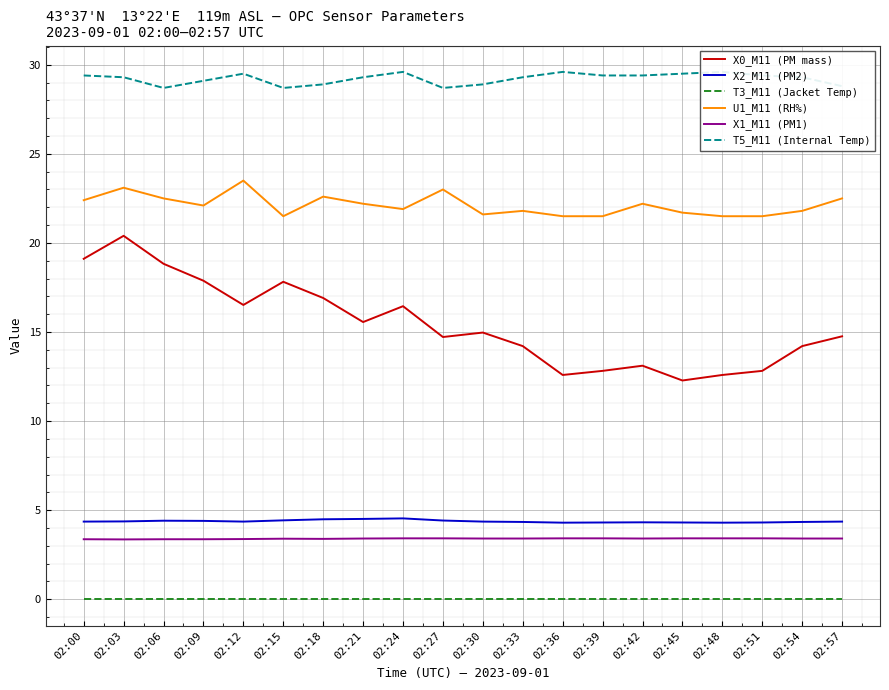

Rank the series at 02:15 from highest to lowest value.

T5_M11 (Internal Temp), U1_M11 (RH%), X0_M11 (PM mass), X2_M11 (PM2), X1_M11 (PM1), T3_M11 (Jacket Temp)